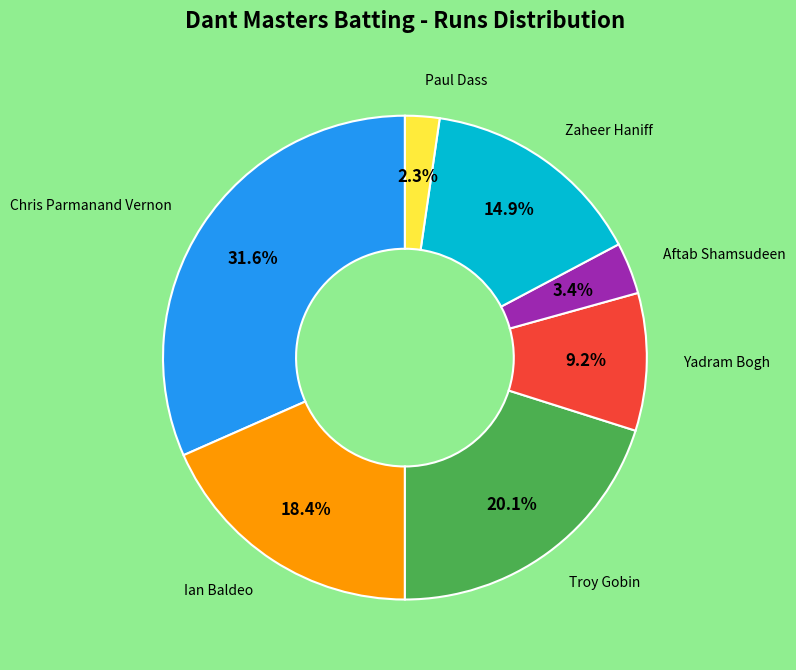

Is there any slice that represents more than half of the pie?

No